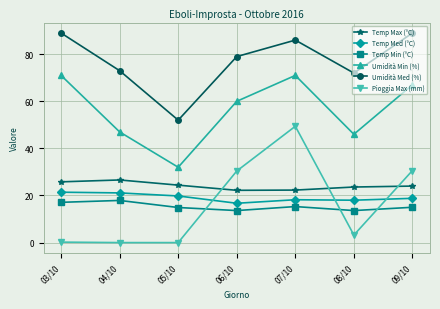

How many lines are shown in the chart?

6